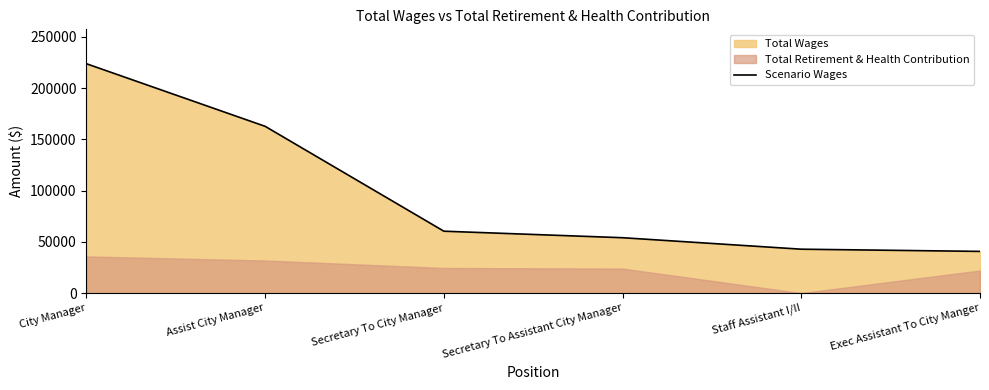

What is the change in value from City Manager to Assist City Manager?

-61094